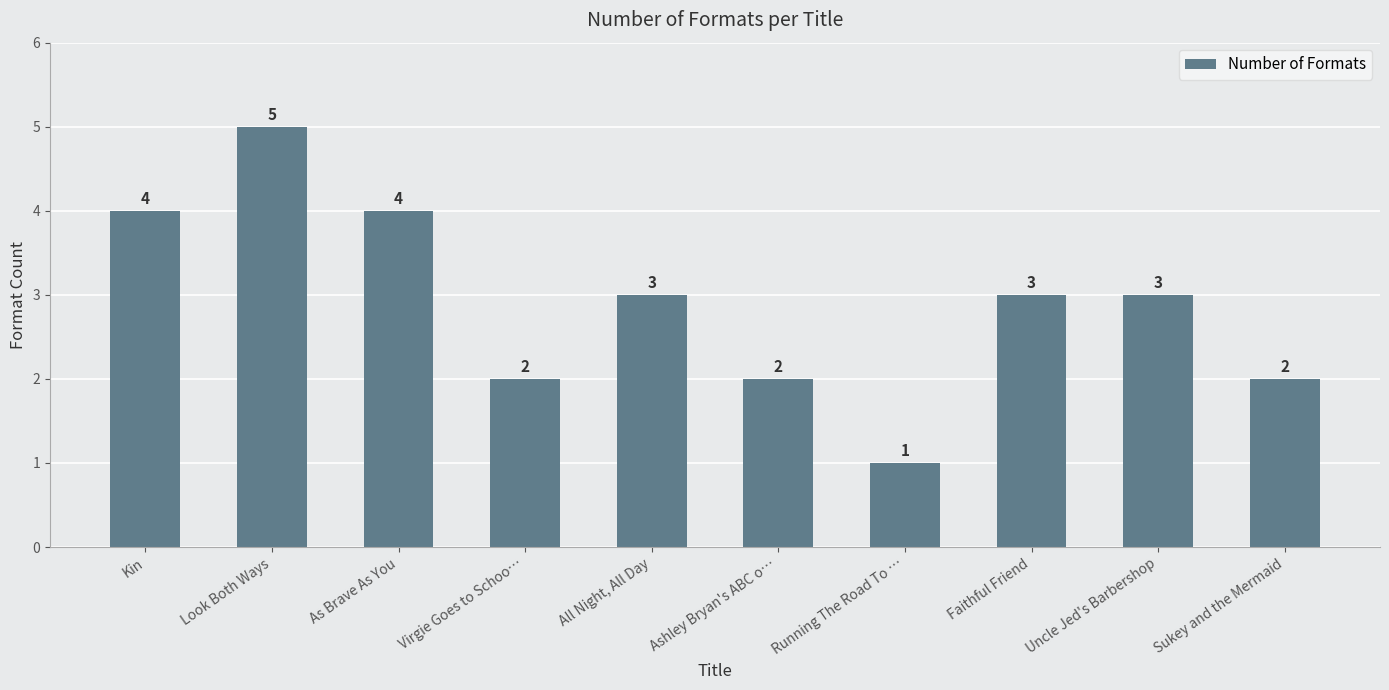

Approximately how many times larger is the value at Ashley Bryan's ABC o… compared to Uncle Jed's Barbershop?

0.7